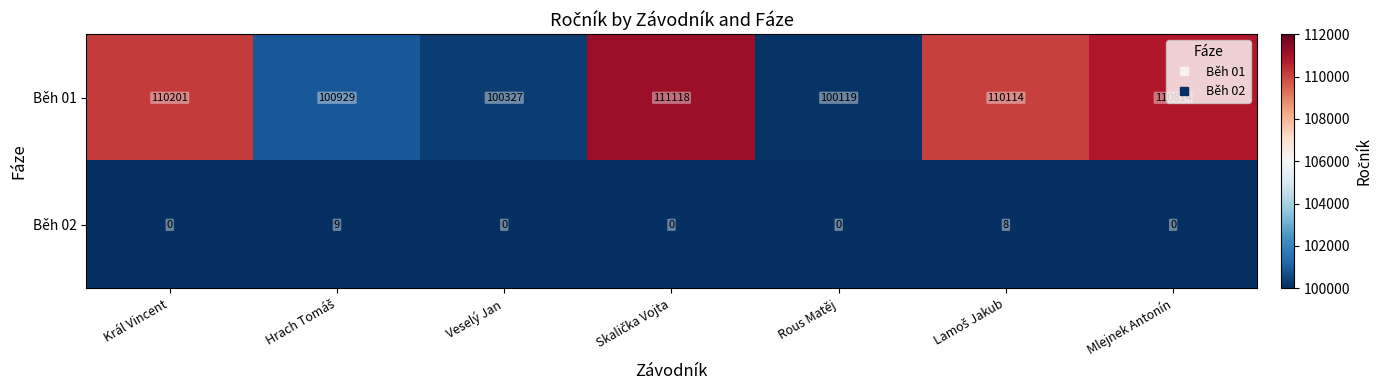

What is the difference between the maximum and minimum values in the Běh 01 series?

10999